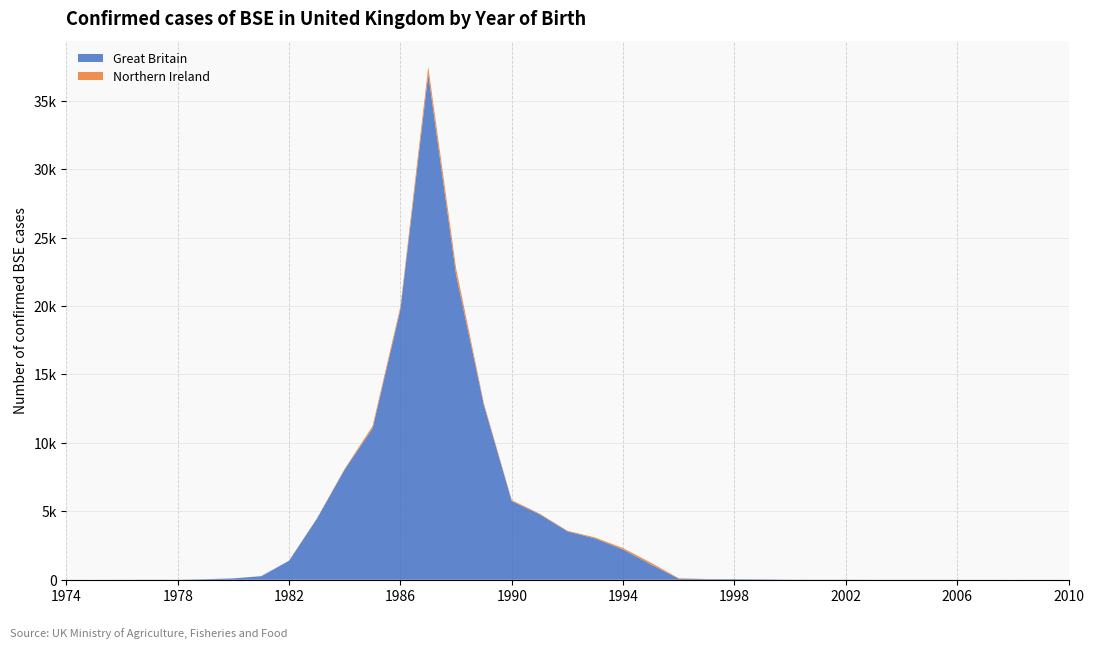

Reading left to right, list all the values displayed in this chart.

Northern Ireland: 1974=0	1975=0	1976=0	1977=1	1978=0	1979=3	1980=3	1981=7	1982=6	1983=28	1984=51	1985=170	1986=222	1987=540	1988=488	1989=132	1990=70	1991=50	1992=45	1993=73	1994=106	1995=130	1996=33	1997=11	1998=6	1999=5	2000=4	2001=1	2002=0	2003=3	2004=0	2005=0	2006=0	2007=0	2008=0	2009=0	2010=0
Great Britain: 1974=1	1975=0	1976=2	1977=10	1978=6	1979=41	1980=102	1981=262	1982=1394	1983=4463	1984=8069	1985=11071	1986=19755	1987=36938	1988=22270	1989=12748	1990=5751	1991=4784	1992=3540	1993=3016	1994=2206	1995=1118	1996=78	1997=47	1998=47	1999=31	2000=11	2001=7	2002=9	2003=3	2004=2	2005=2	2006=1	2007=1	2008=0	2009=1	2010=0